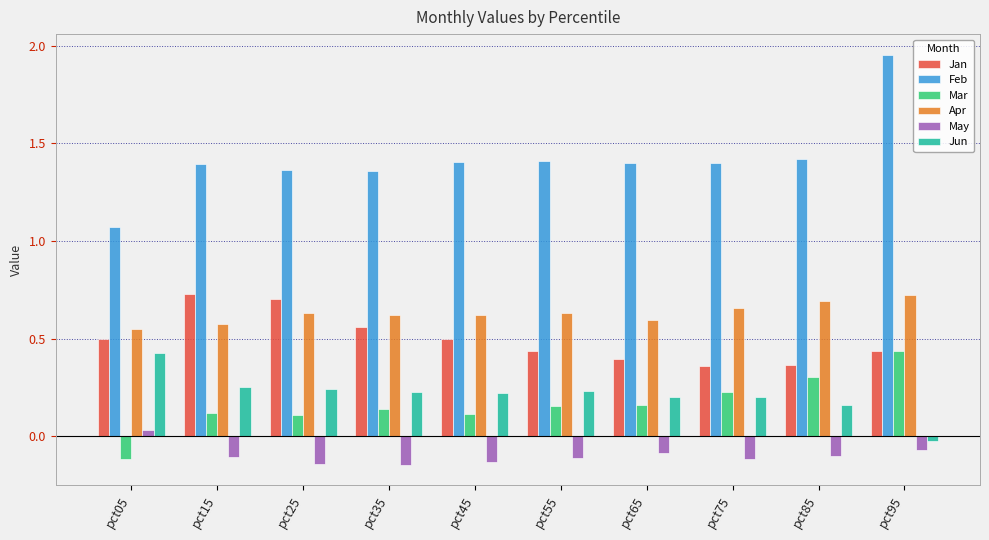

How many negative values does the Jun series have?

1